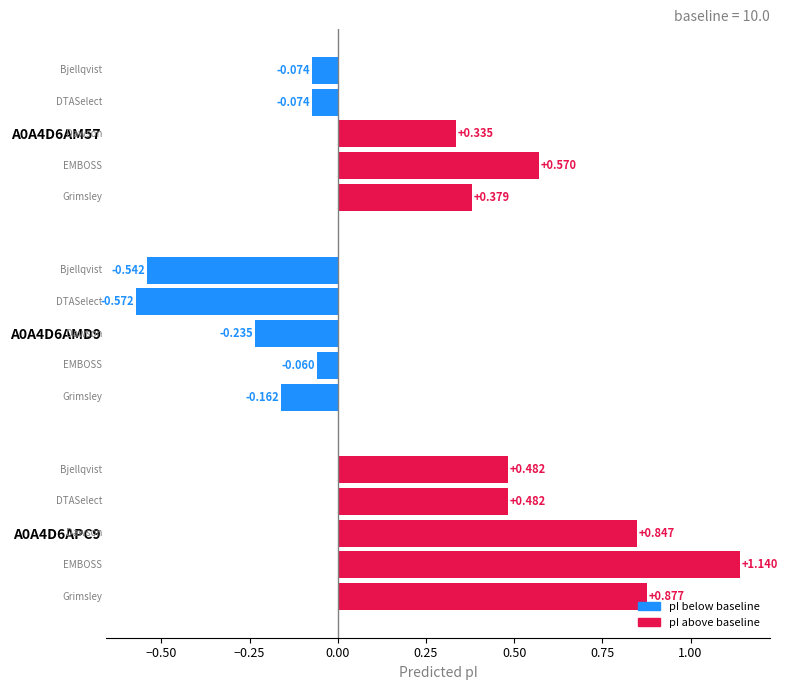

What is the label of the 3rd bar from the right?

A0A4D6AM57